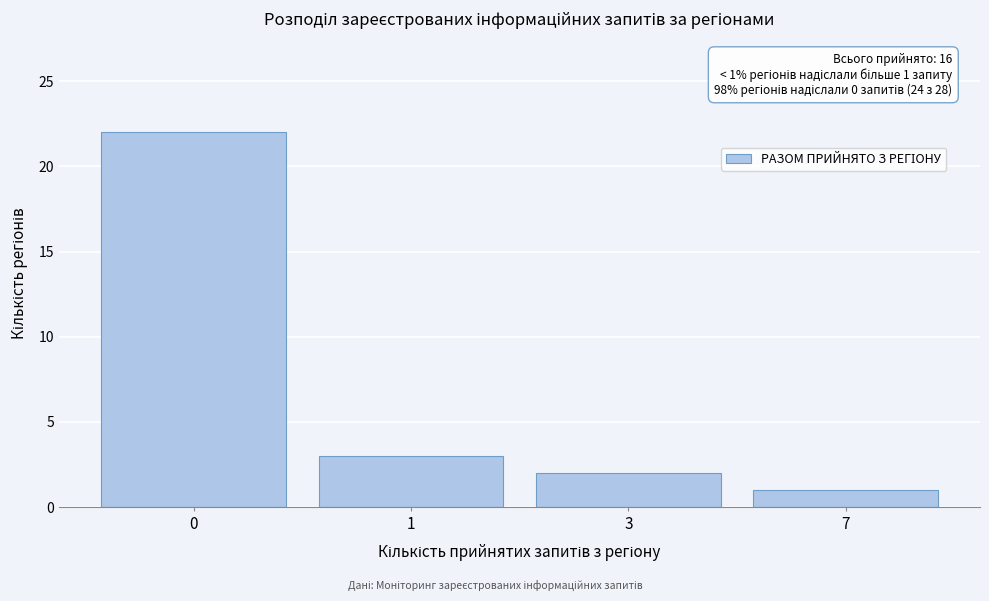

Reading right to left, transcribe all the data shown in this chart.

7=1	3=2	1=3	0=22